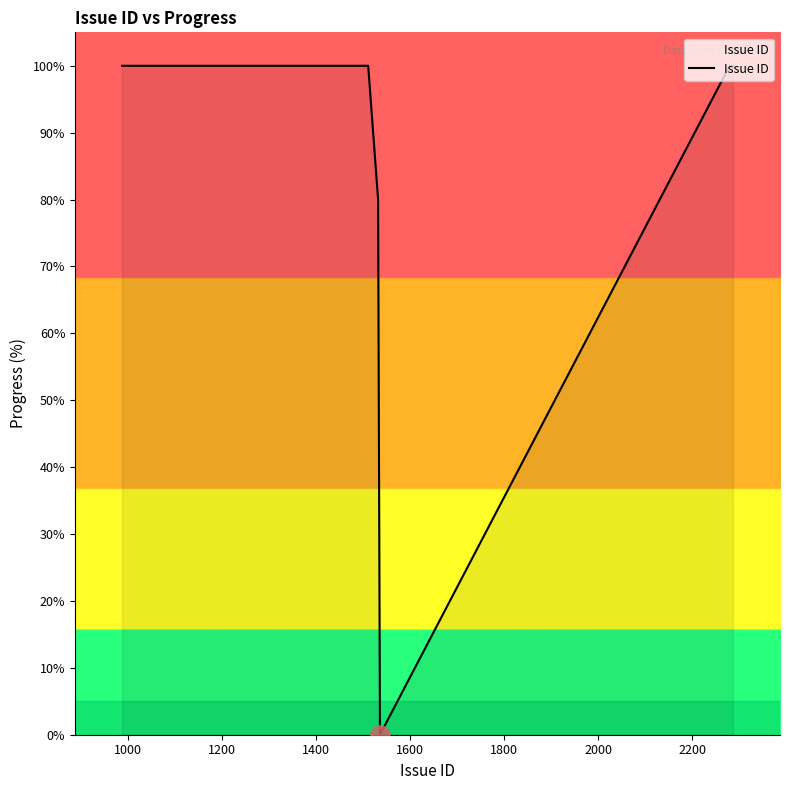

What is the difference between the maximum and minimum values?

100